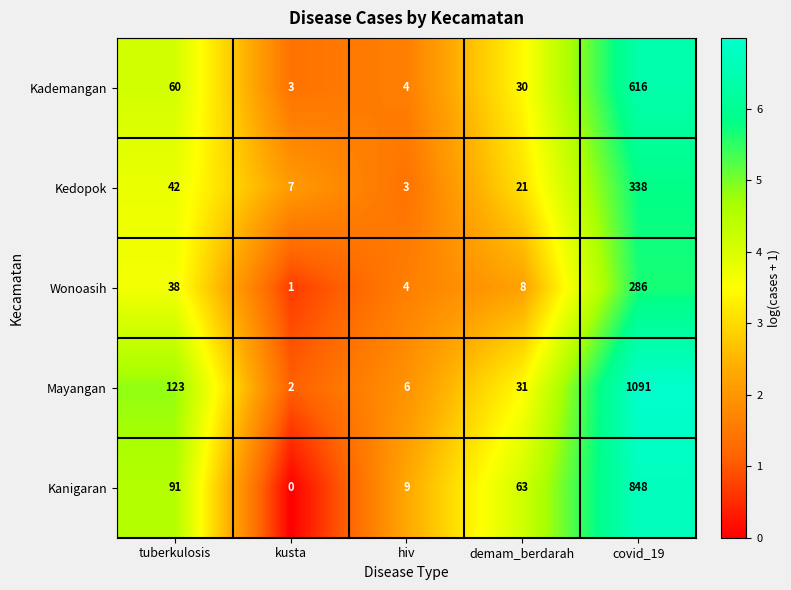

Reading left to right, what are all the values shown in this chart?

Kademangan: tuberkulosis=60	kusta=3	hiv=4	demam_berdarah=30	covid_19=616
Kedopok: tuberkulosis=42	kusta=7	hiv=3	demam_berdarah=21	covid_19=338
Wonoasih: tuberkulosis=38	kusta=1	hiv=4	demam_berdarah=8	covid_19=286
Mayangan: tuberkulosis=123	kusta=2	hiv=6	demam_berdarah=31	covid_19=1091
Kanigaran: tuberkulosis=91	kusta=0	hiv=9	demam_berdarah=63	covid_19=848